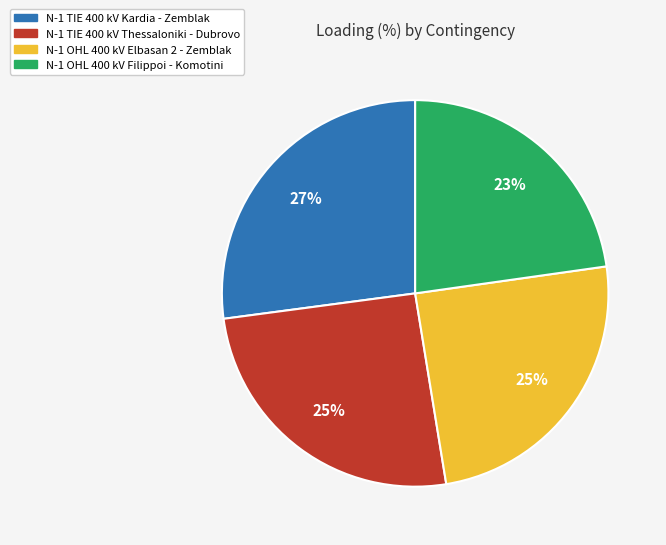

Is there any slice that represents more than half of the pie?

No